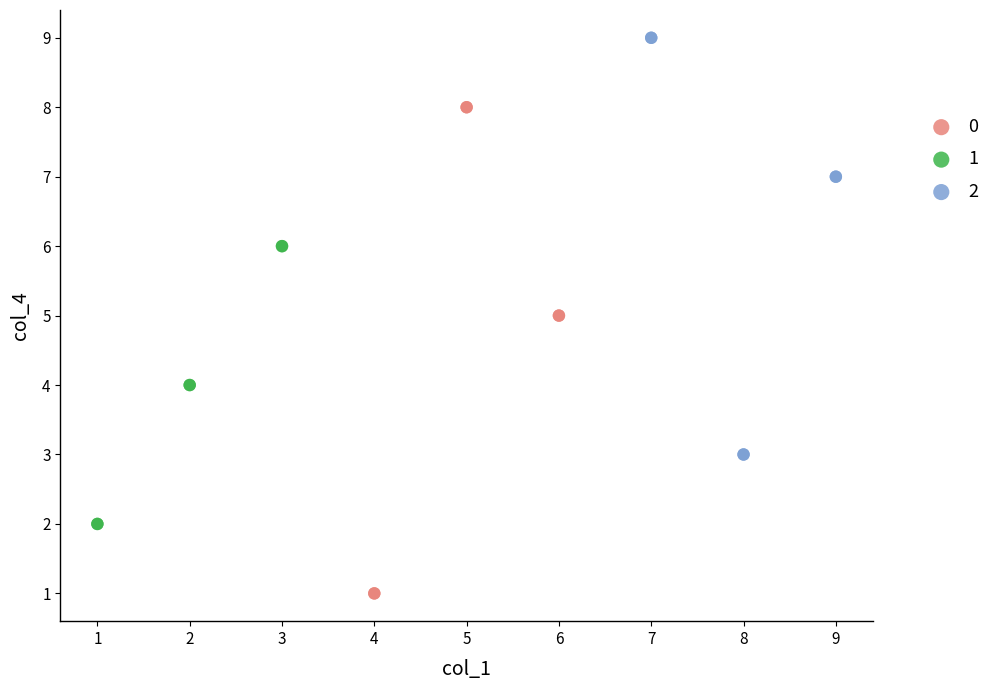

What are all the series names shown in the legend?

0, 1, 2